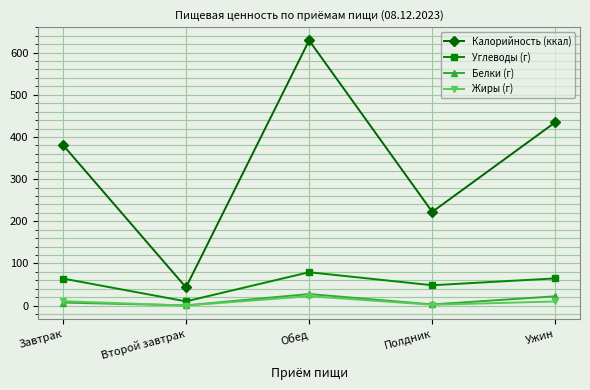

What is the average value of the Углеводы (г) series?

53.3